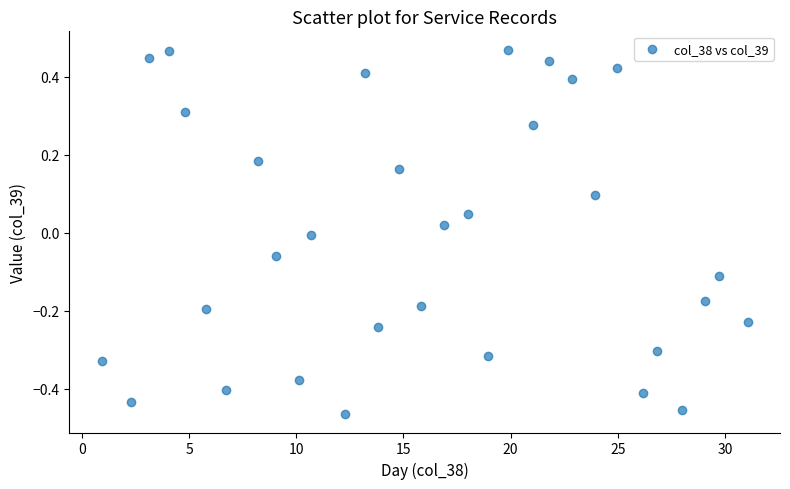

What is the range of Y values (max minus min)?

0.9